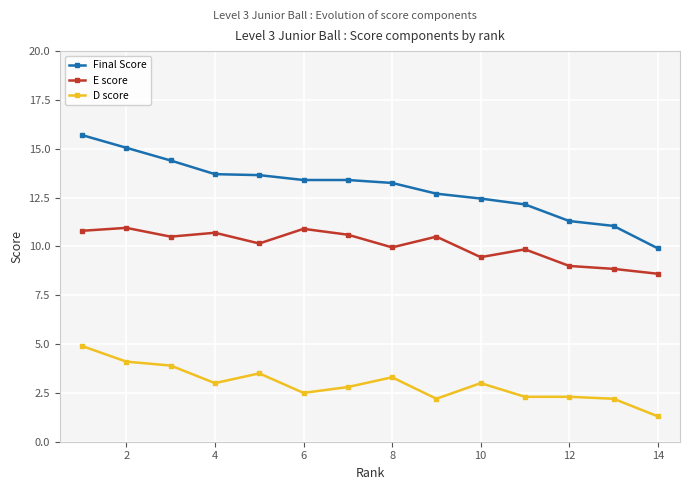

What is the difference between the maximum and minimum values in the D score series?

3.6